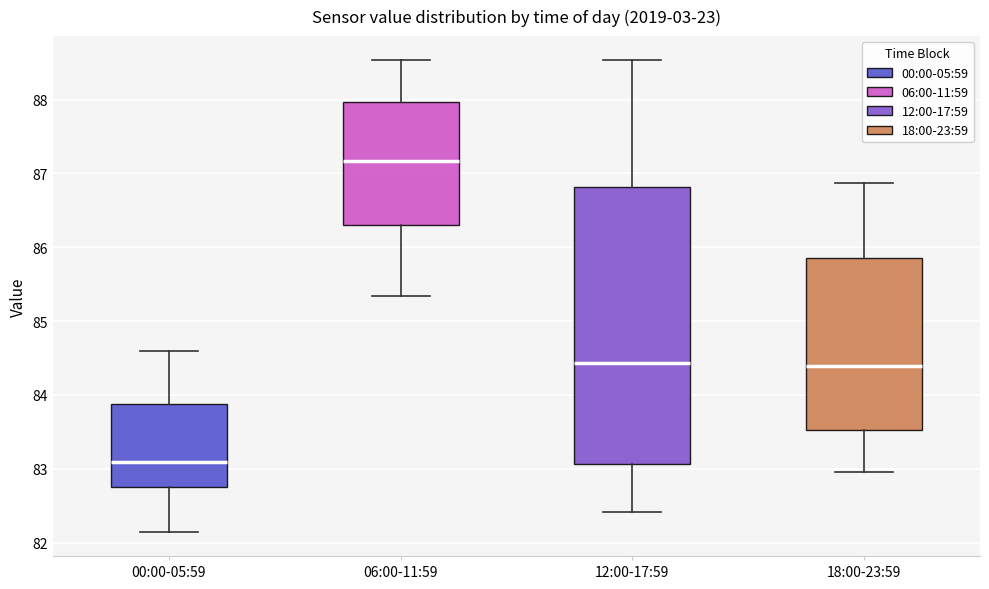

Reading left to right, transcribe this box plot: for each box, give where its median line is, the range the box spans, and where its two whiskers end, as read against the y-axis. The values are not printed on the chart, so give them approximately, as read against the axis.

00:00-05:59: median 83.1, box 82.7 to 83.9, whiskers 82.1 to 84.6
06:00-11:59: median 87.2, box 86.3 to 88.0, whiskers 85.3 to 88.5
12:00-17:59: median 84.4, box 83.1 to 86.8, whiskers 82.4 to 88.5
18:00-23:59: median 84.4, box 83.5 to 85.9, whiskers 83.0 to 86.9